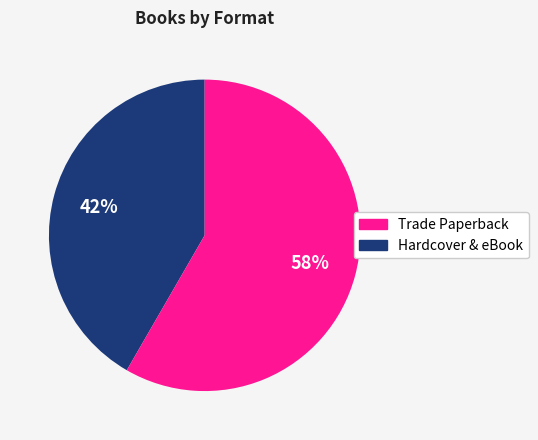

To the nearest percent, what is the average slice percentage?

50%